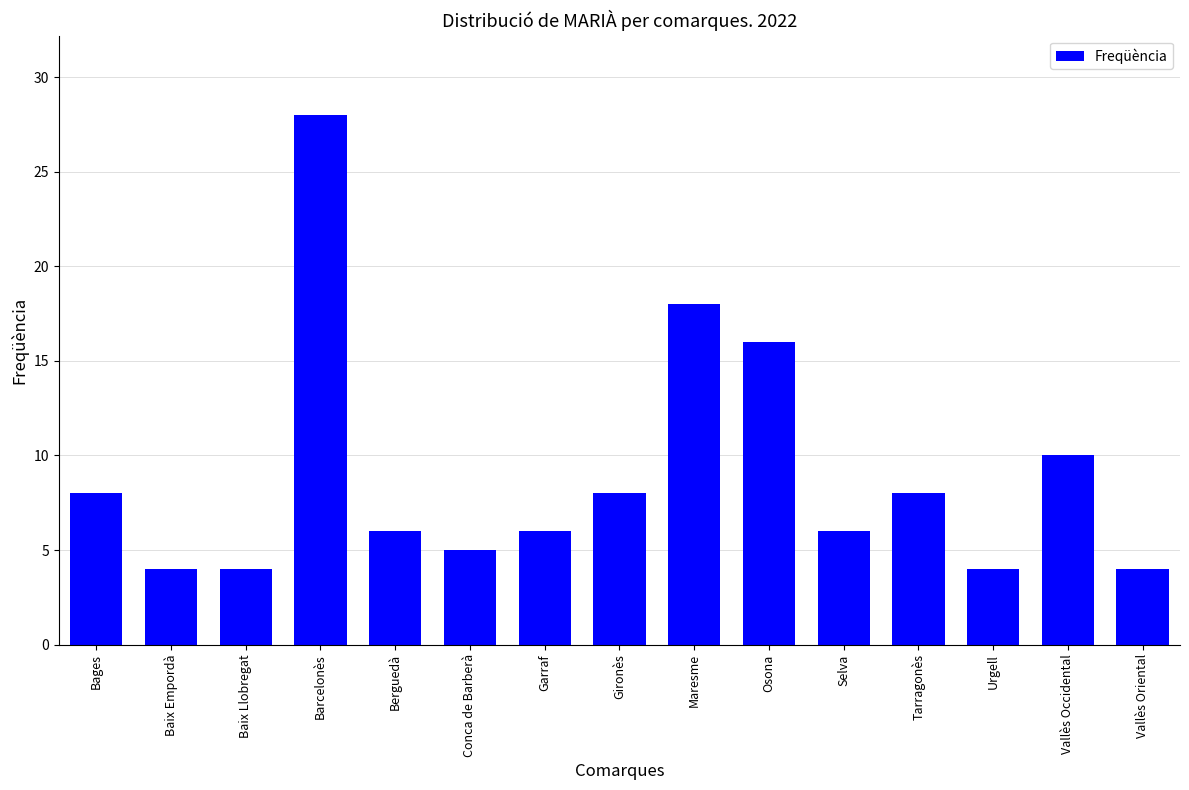

What is the difference between the values at Selva and Vallès Oriental?

2